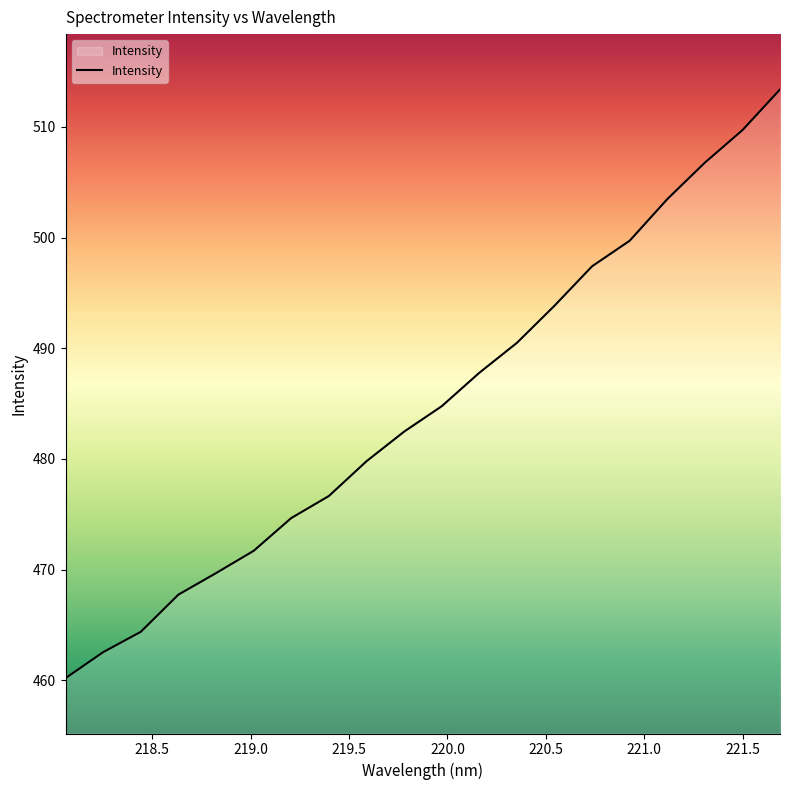

Reading right to left, extract all data points from this chart.

513.4	509.7	506.8	503.5	499.7	497.4	493.8	490.5	487.8	484.8	482.5	479.8	476.7	474.7	471.7	469.7	467.7	464.4	462.5	460.2